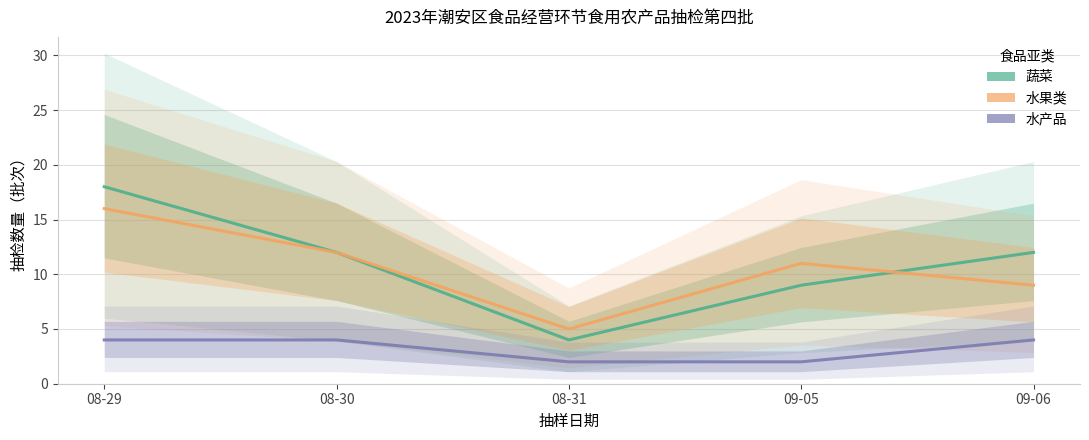

What is the average value of the 水产品 series?

3